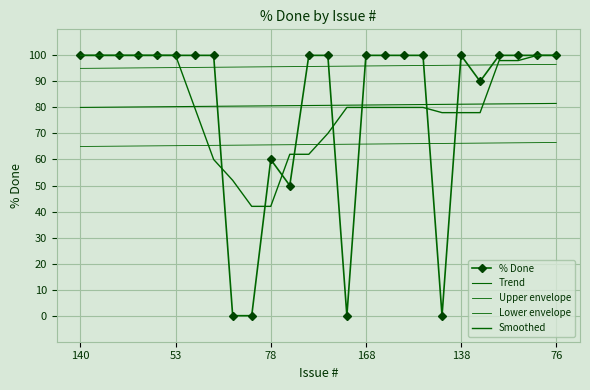

What is the value of the % Done point at the 3rd from the left?

100.0